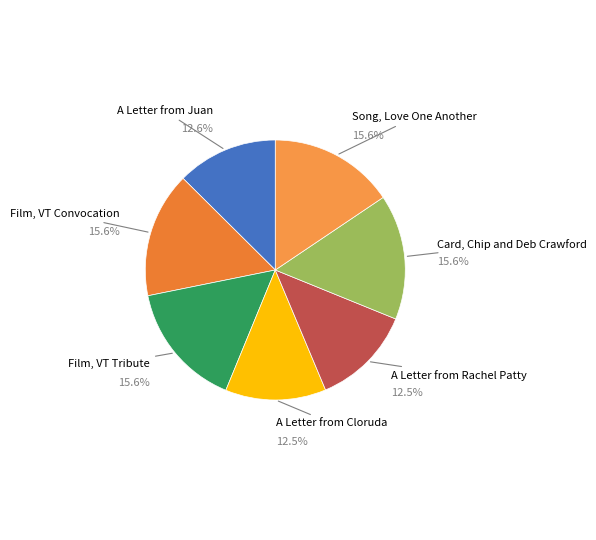

What is the smallest slice in the pie chart?

A Letter from Cloruda